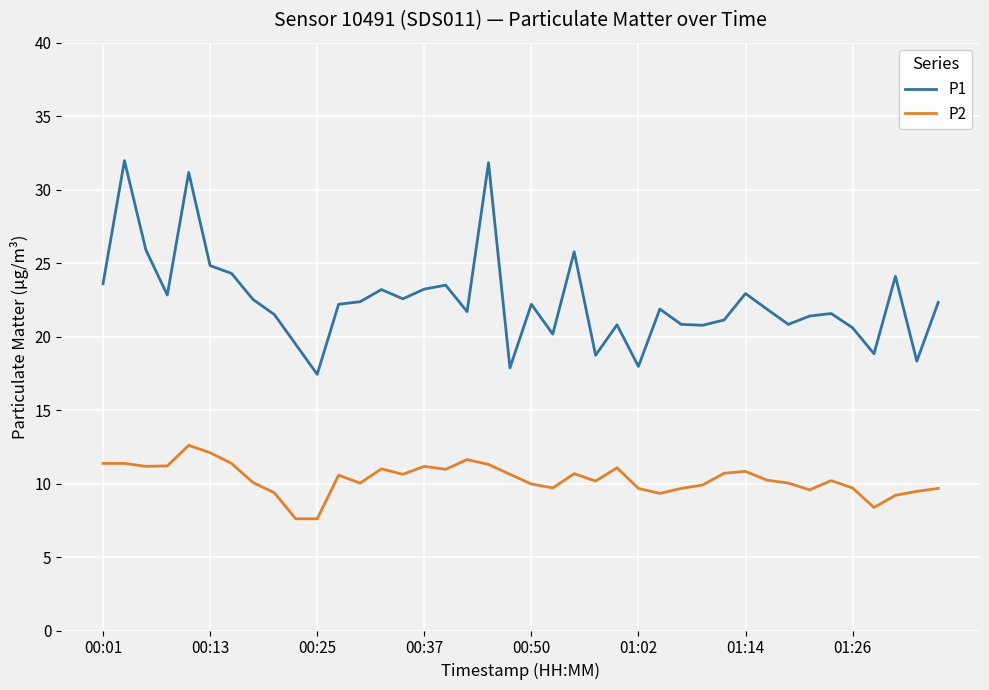

True or false: P1 and P2 intersect in this chart.

False